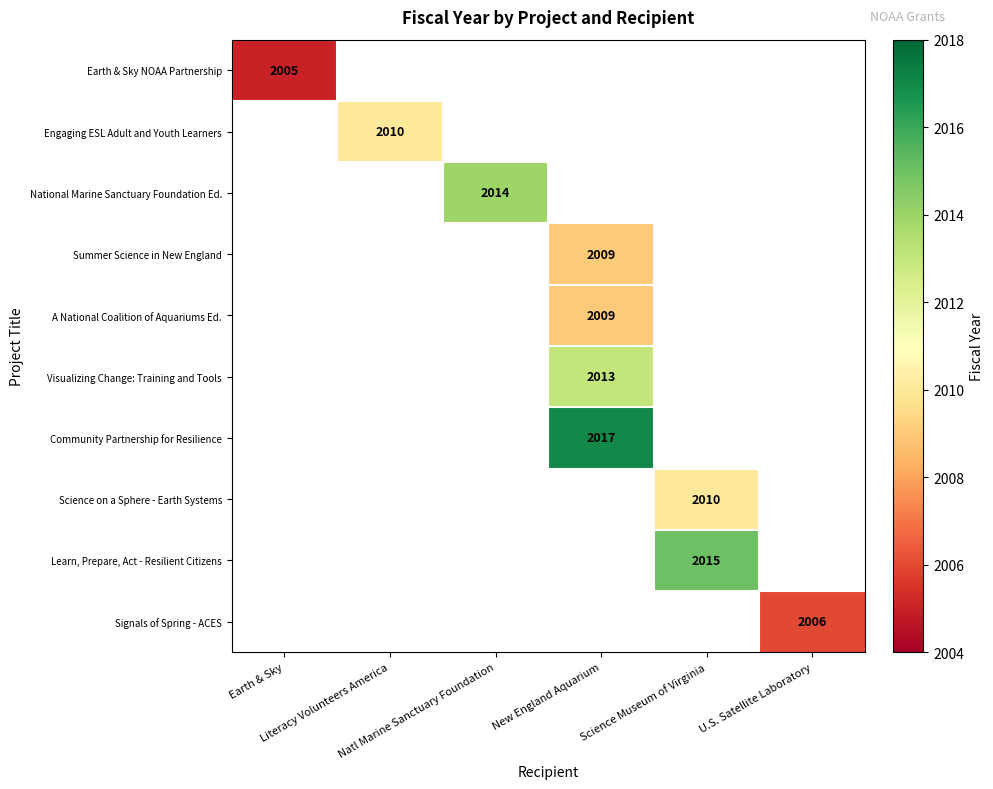

Which series has the widest spread of values?

Earth & Sky NOAA Partnership